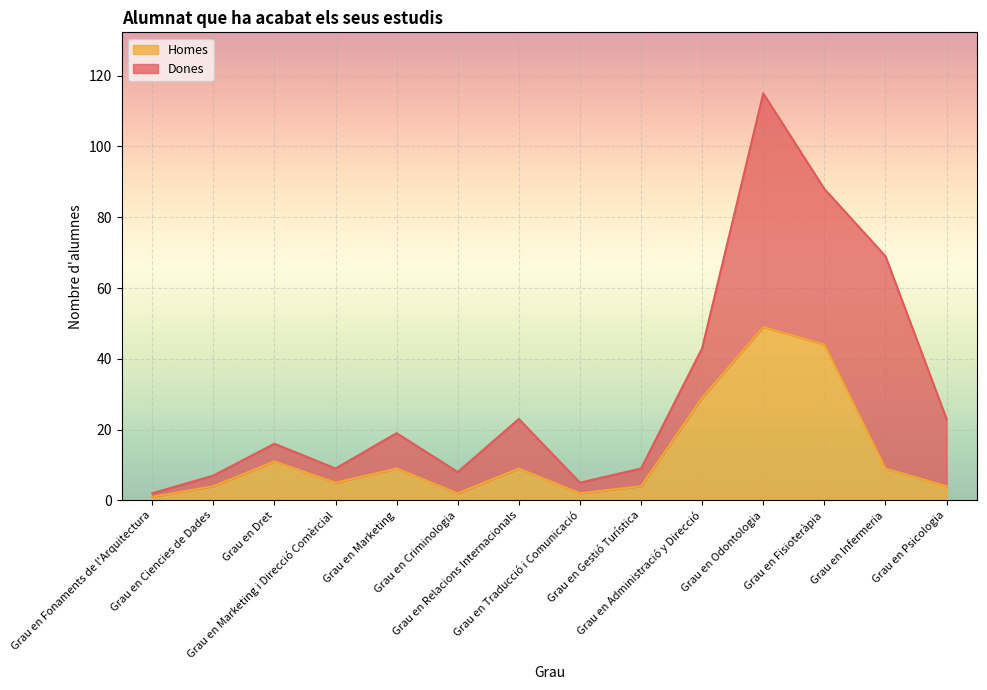

True or false: the data shows 9 at Grau en Relacions Internacionals.

True